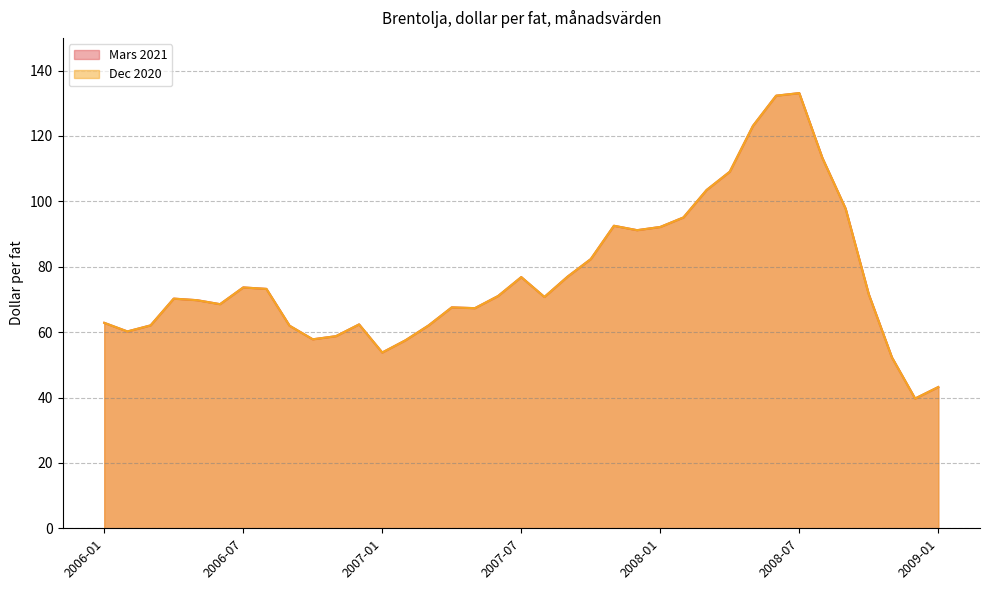

Count the number of data series in this chart.

2